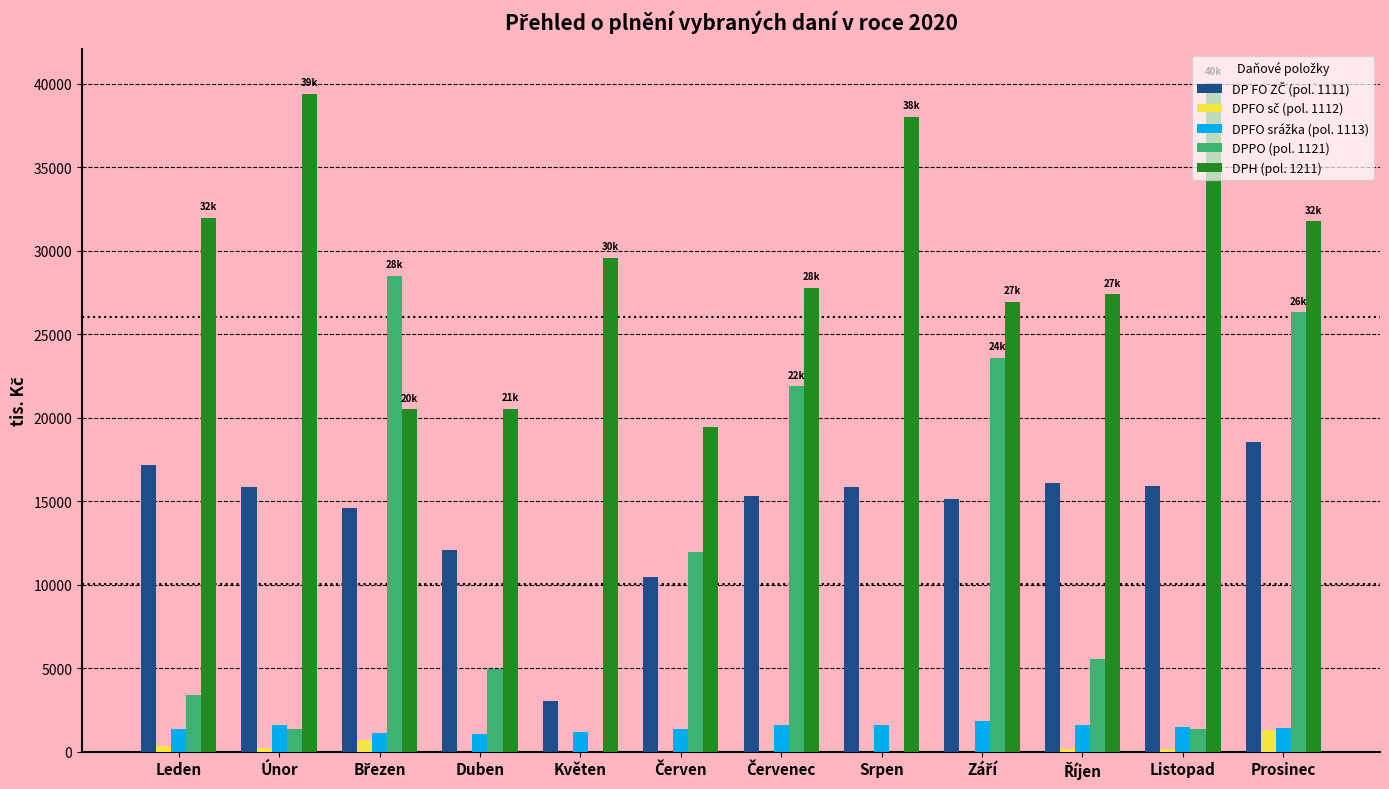

What is the maximum value shown in the chart?

40038.8